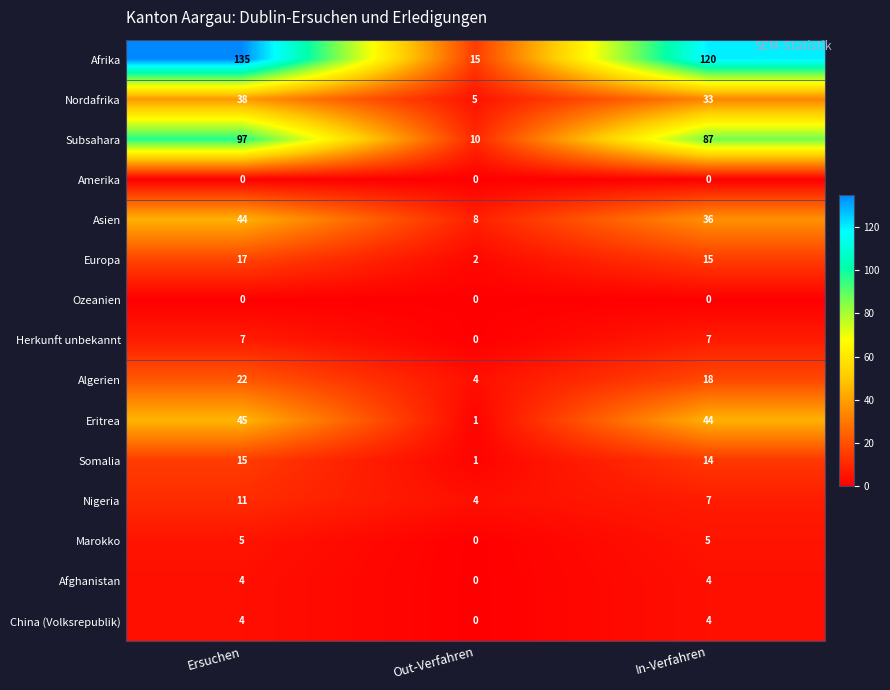

What is the difference between the second highest and minimum values in the Nigeria series?

3